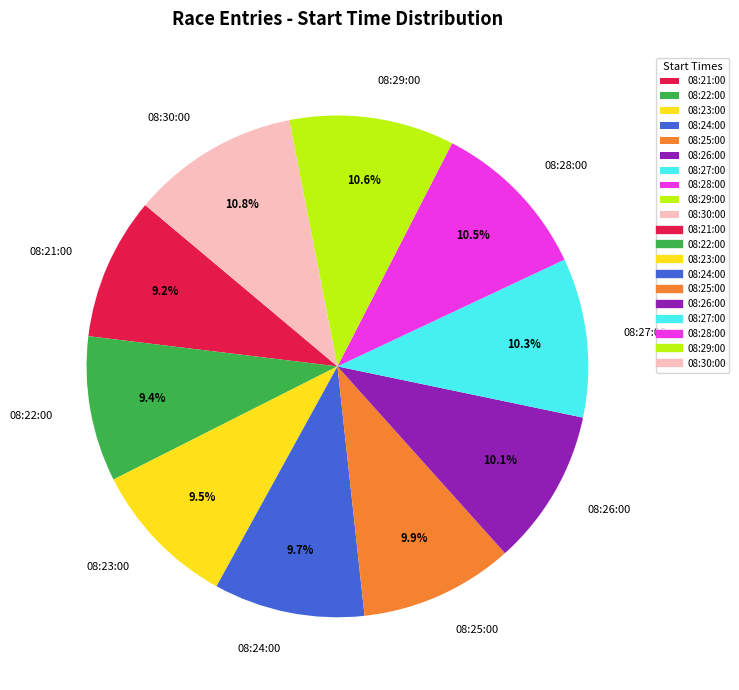

Between 08:26:00 and 08:23:00, which is larger?

08:26:00